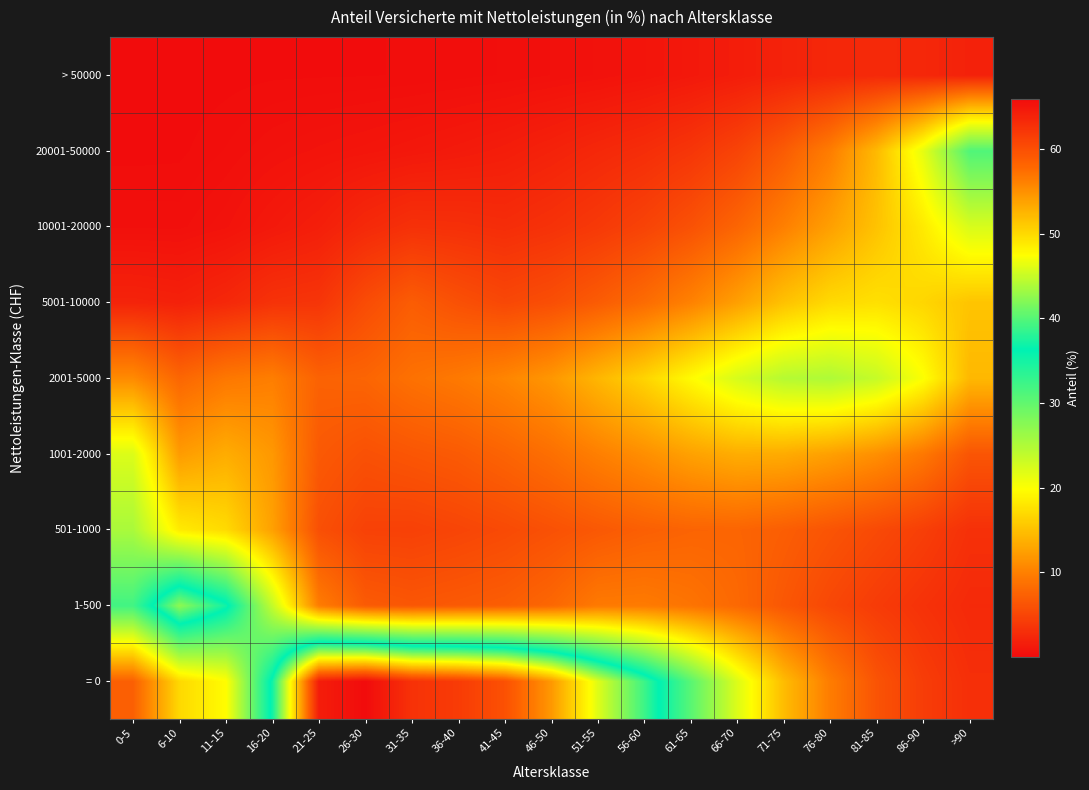

Count the number of categories in the chart.

19